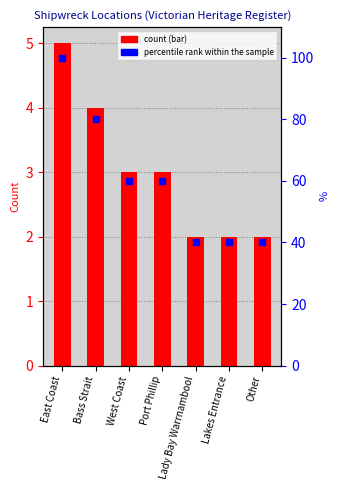

Is the value of percentile rank within the sample at Other greater than the value of count at West Coast?

Yes